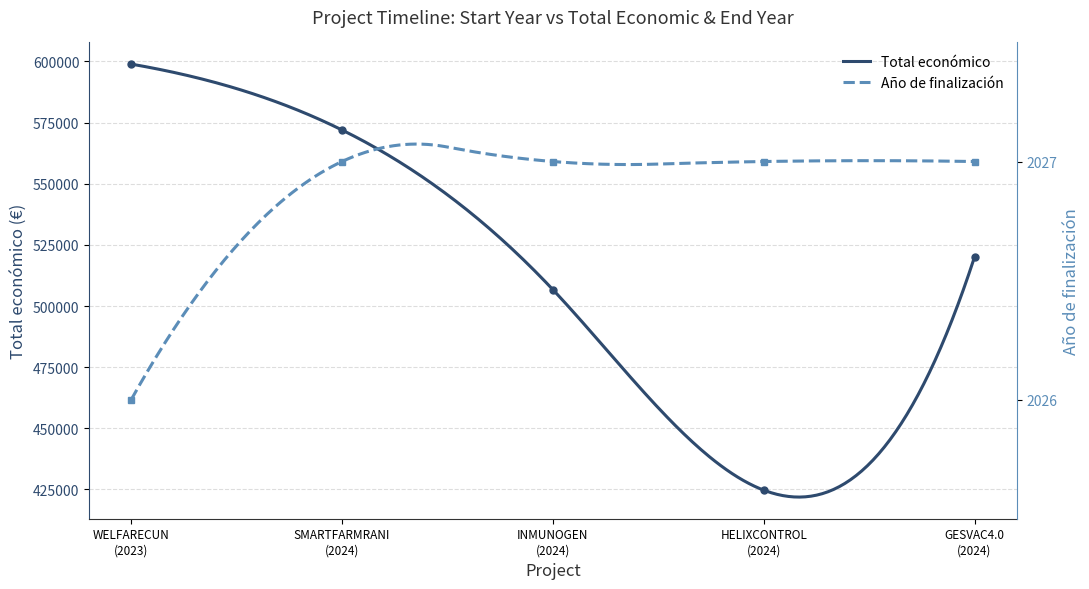

True or false: Total económico and Año de finalización intersect in this chart.

False